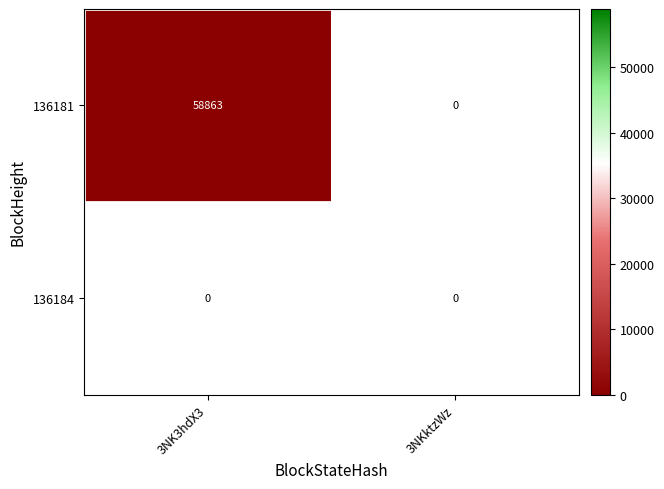

Rank the series at 3NK3hdX3 from lowest to highest value.

136184, 136181